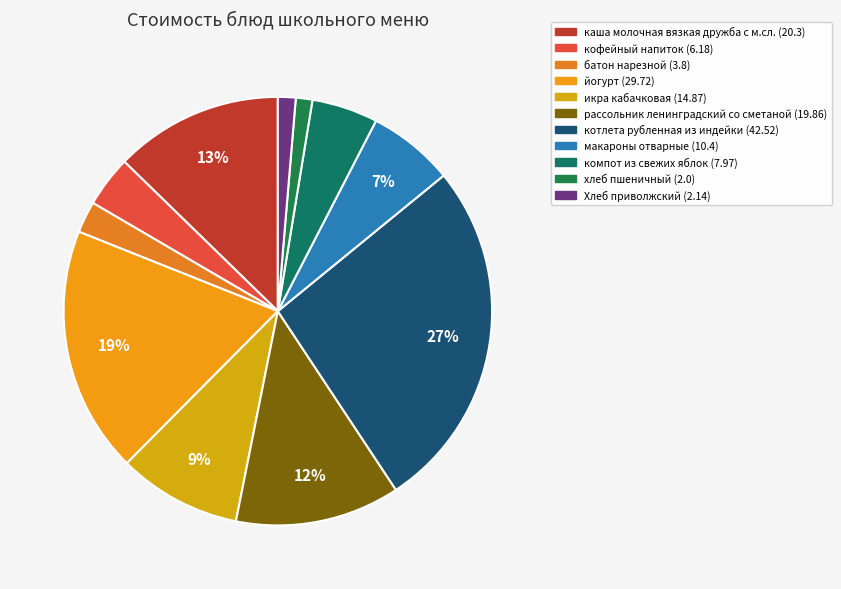

To the nearest percent, what percentage of the pie is рассольник ленинградский со сметаной?

12%